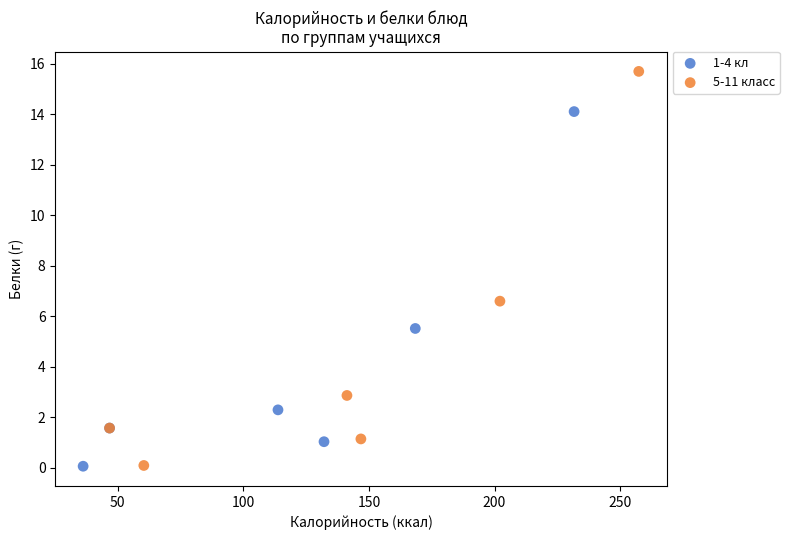

Which series has the largest Y range (max minus min)?

5-11 класс